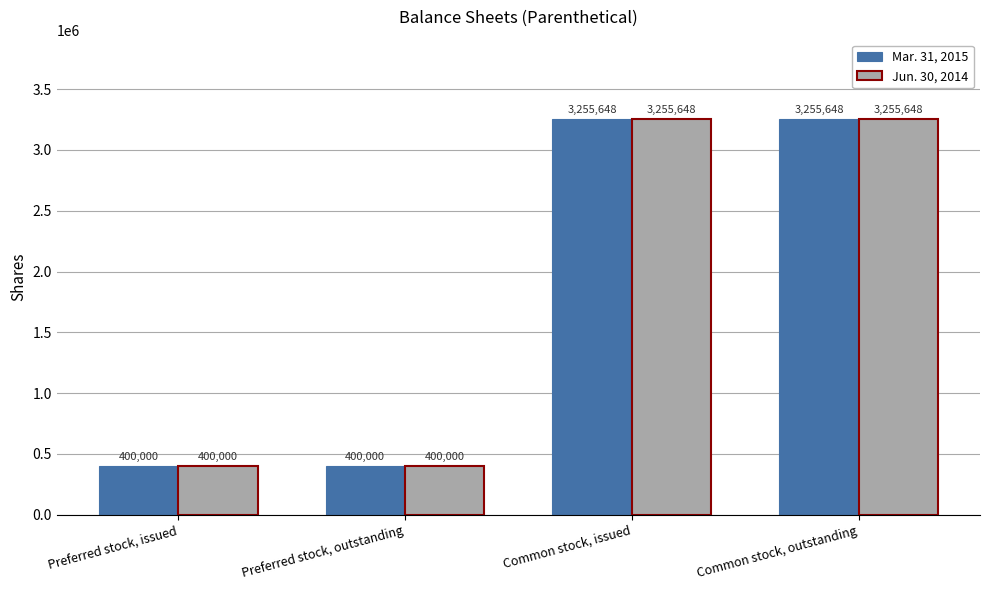

What is the difference between the maximum and minimum values in the Mar. 31, 2015 series?

2855648